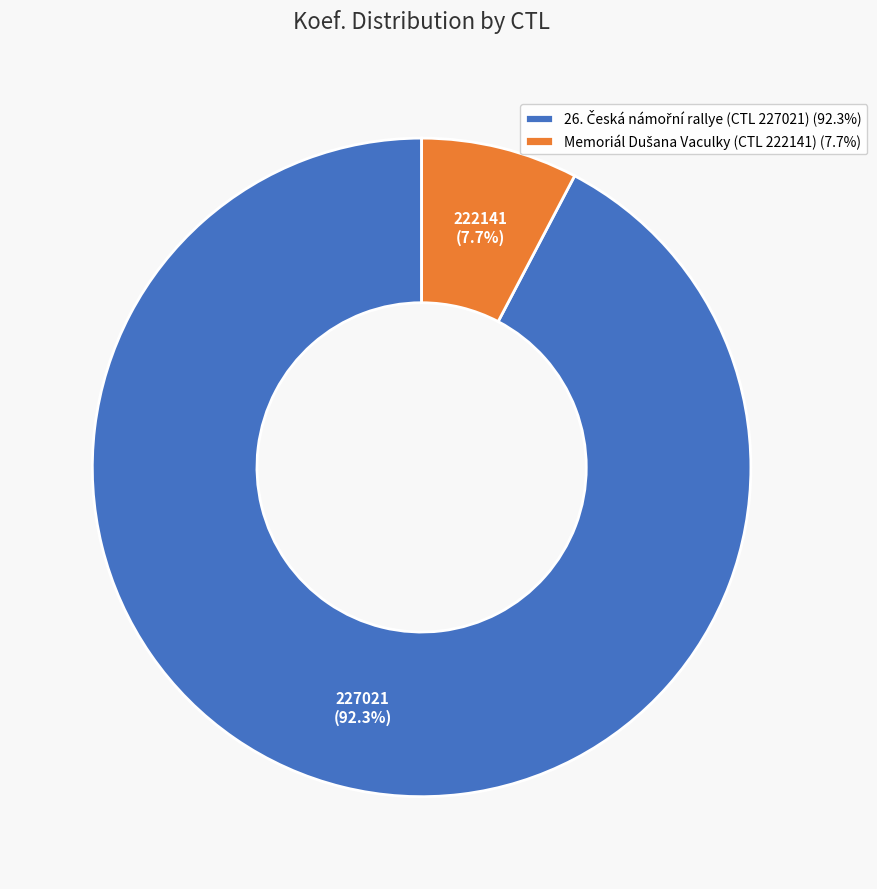

Is there any slice that represents more than half of the pie?

Yes